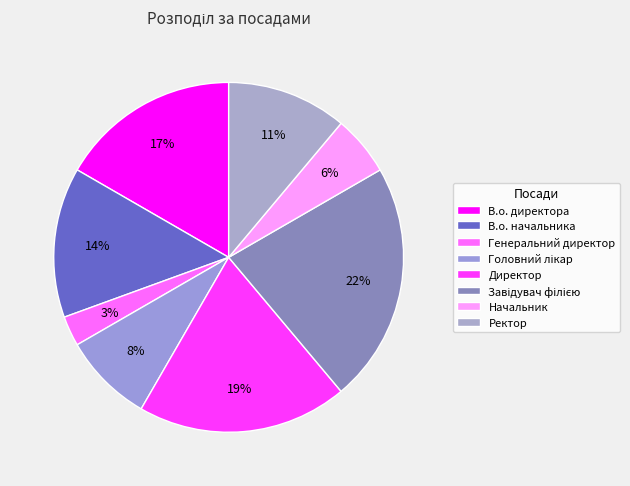

What is the largest slice in the pie chart?

Завідувач філією